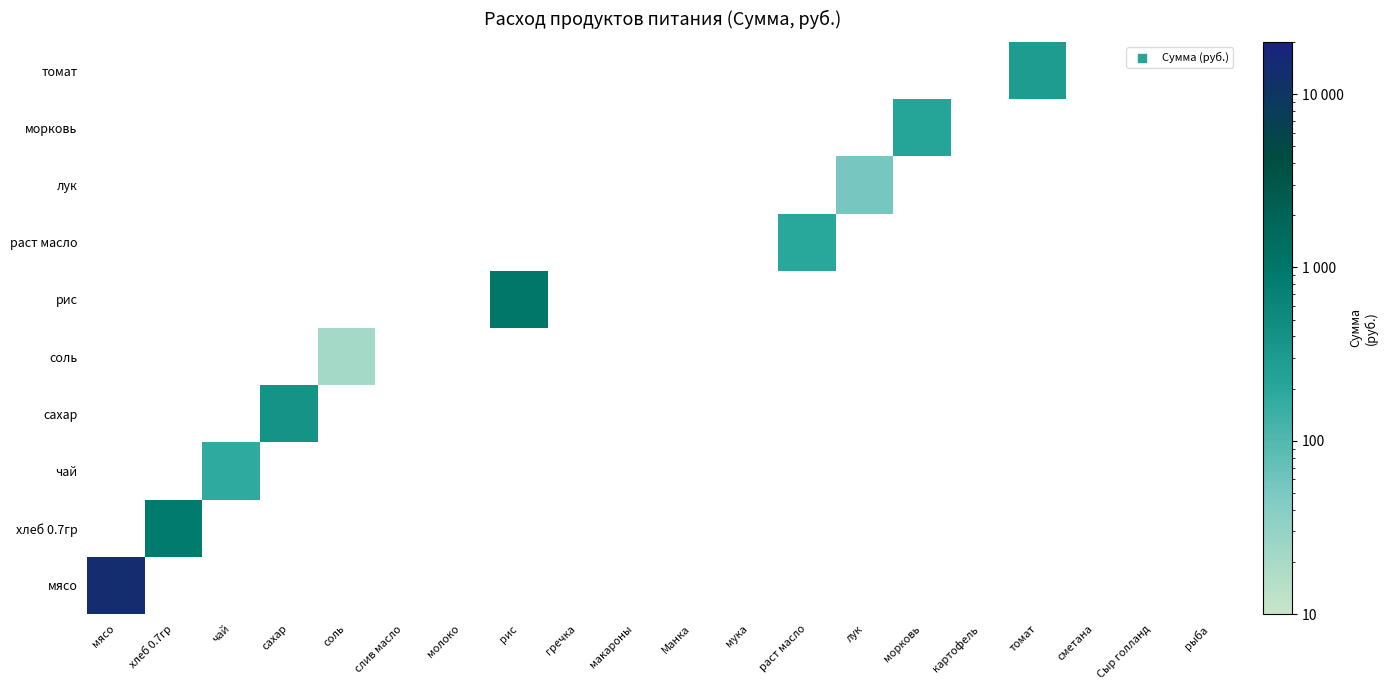

Between хлеб 0.7гр and рыба, which series saw the biggest shift?

хлеб 0.7гр